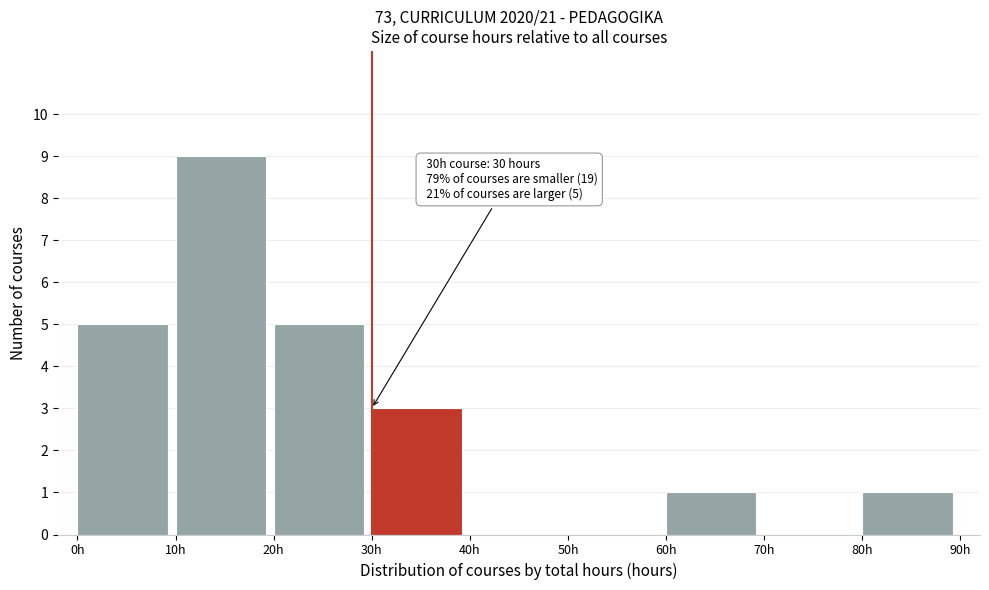

Over which range of the x-axis is the bar tallest?

10 to 20